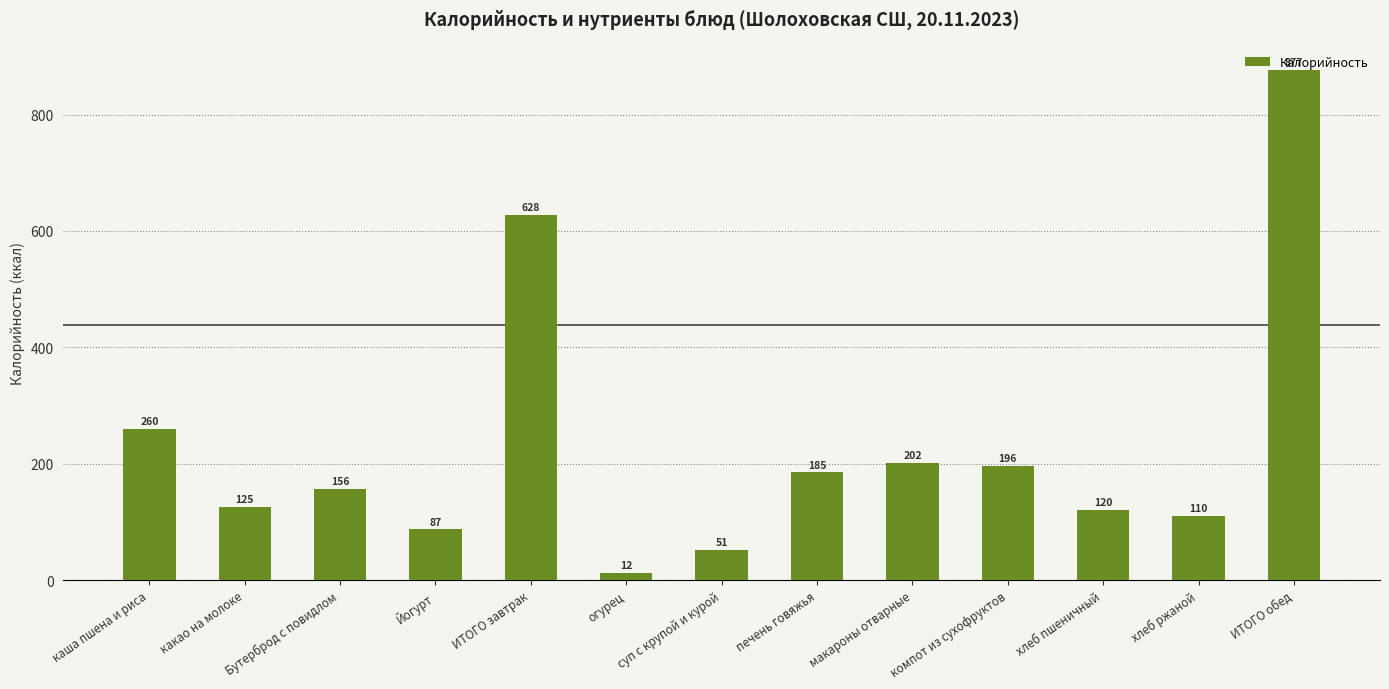

Rank the categories by value from highest to lowest.

ИТОГО обед, ИТОГО завтрак, каша пшена и риса, макароны отварные, компот из сухофруктов, печень говяжья, Бутерброд с повидлом, какао на молоке, хлеб пшеничный, хлеб ржаной, Йогурт, суп с крупой и курой, огурец